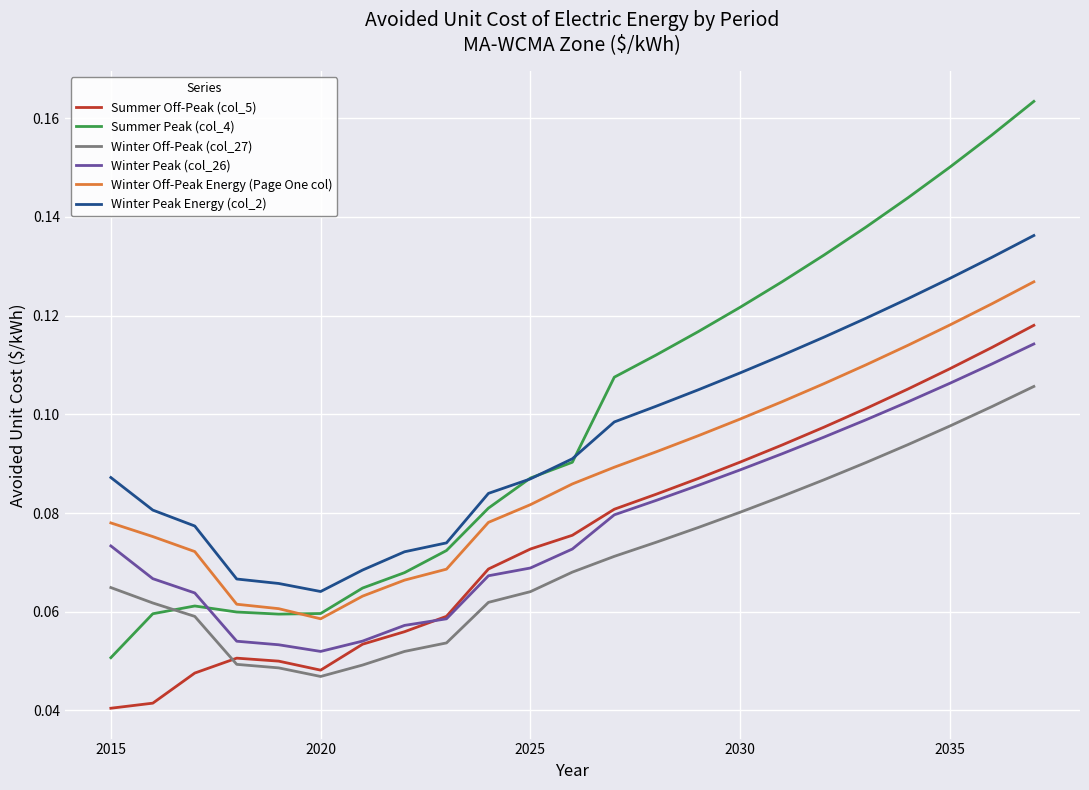

True or false: Winter Peak Energy (col_2) and Winter Peak (col_26) intersect in this chart.

False